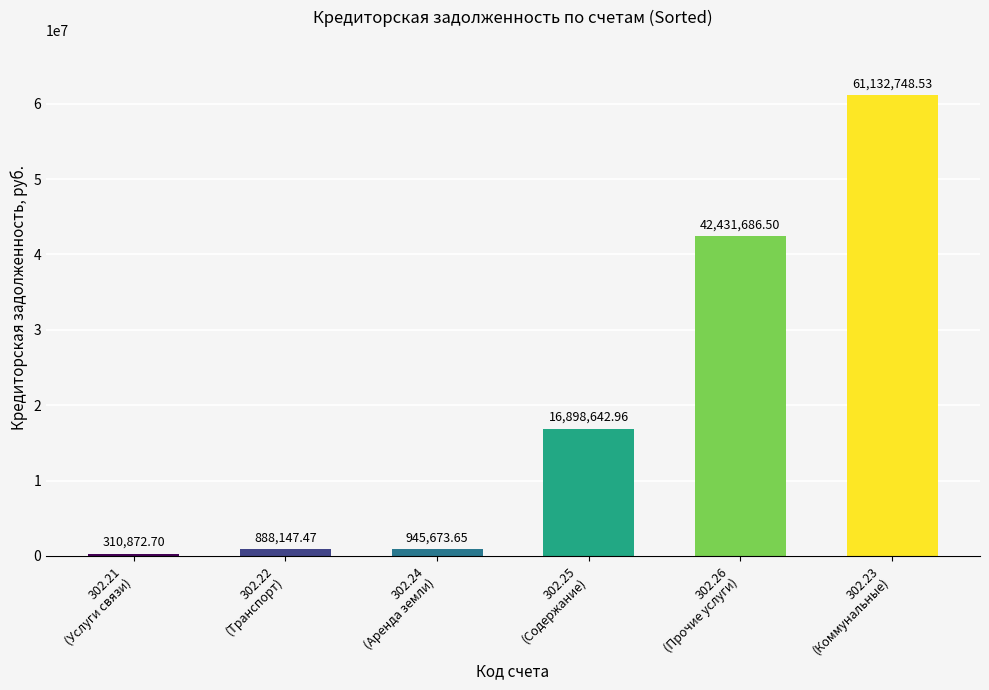

At which label does the data first exceed 16898642?

302.25
(Содержание)